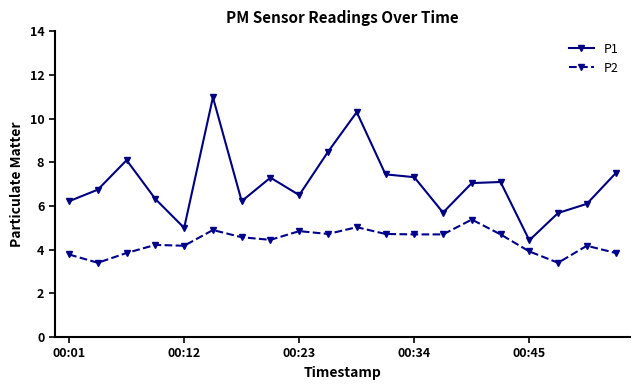

True or false: P1 has more than 2 interior local peaks.

True